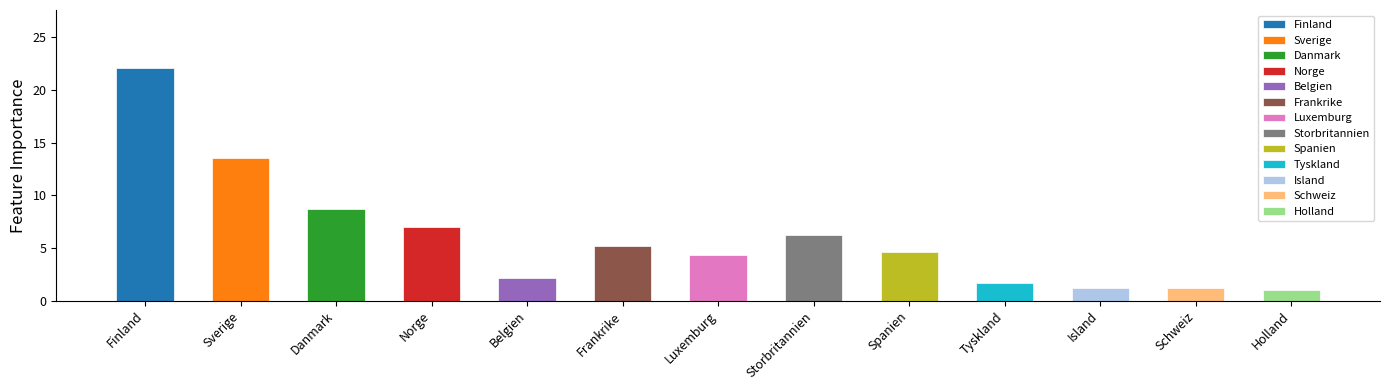

Which category has the highest value across all series?

Finland